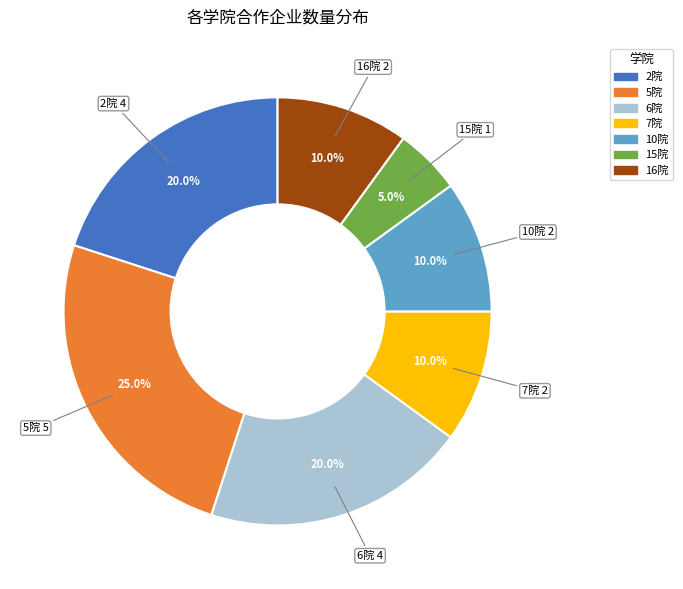

Does 6院 represent more than half of the total?

No